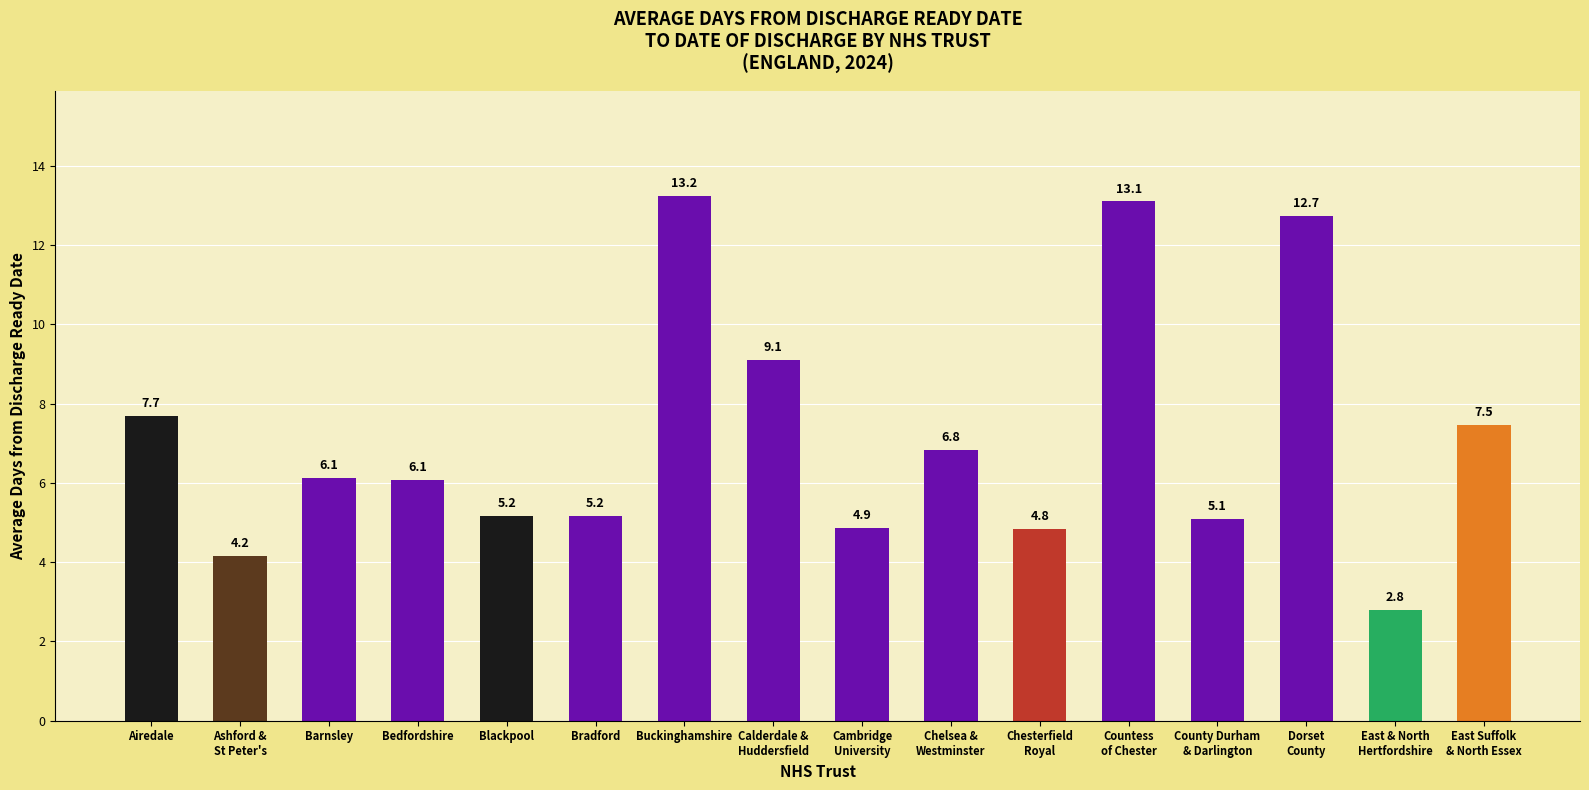

Are the bars horizontal?

No